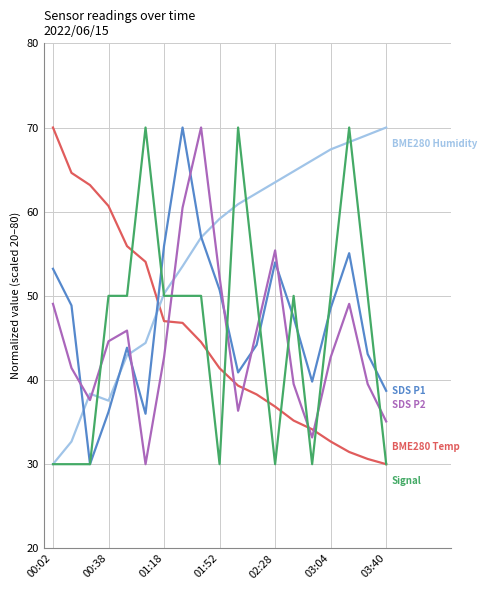

What is the greatest value displayed?

70.0